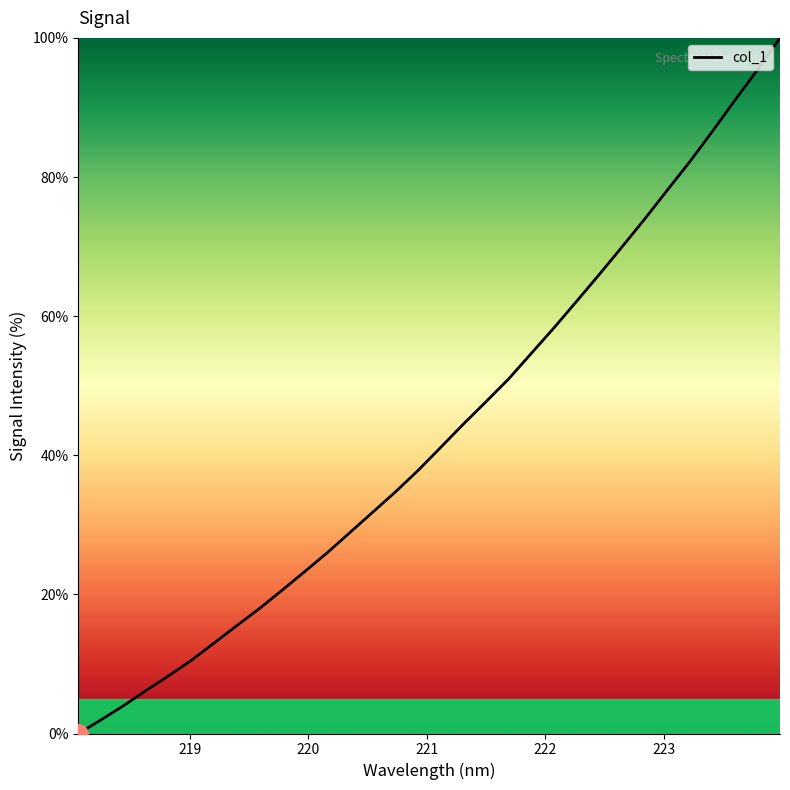

How many values exceed 41?

16